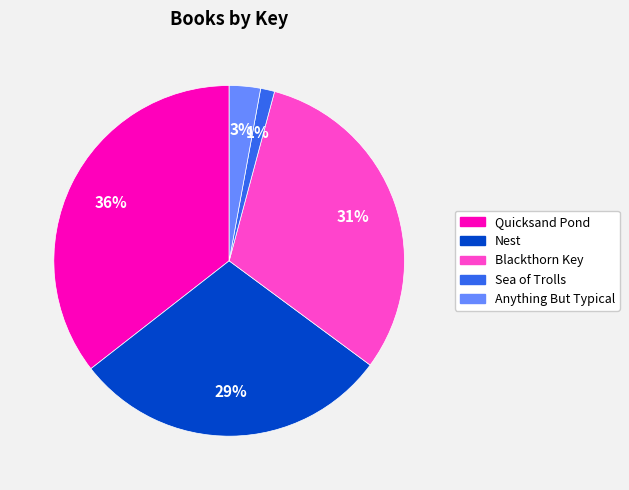

True or false: Sea of Trolls accounts for 7% of the total.

False